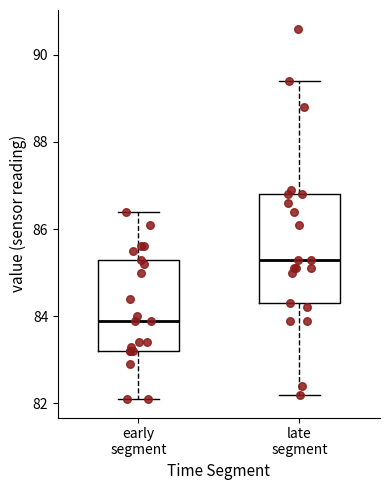

Where does the lower whisker of the box for late segment end on the y-axis? The values are not printed on the chart, so give them approximately, as read against the axis.

82.2